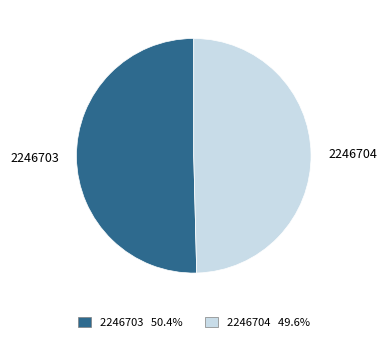

To the nearest percent, what is the average slice percentage?

50%